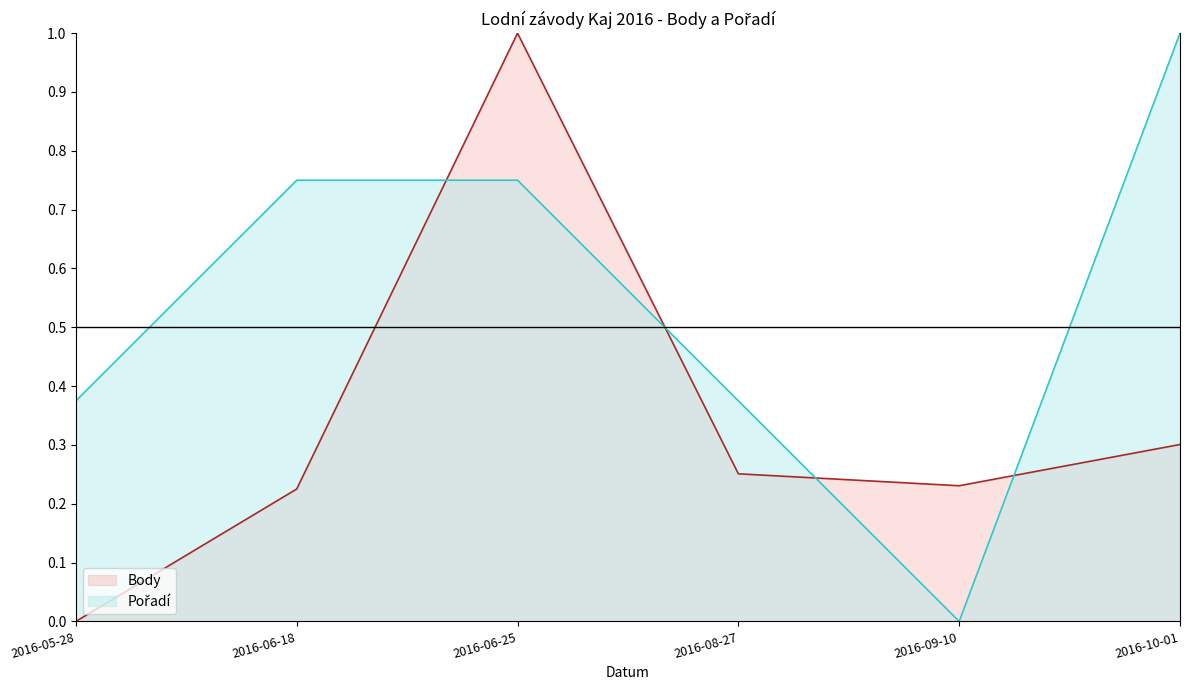

True or false: Body has a value of -0.6 at 2016-05-28.

False